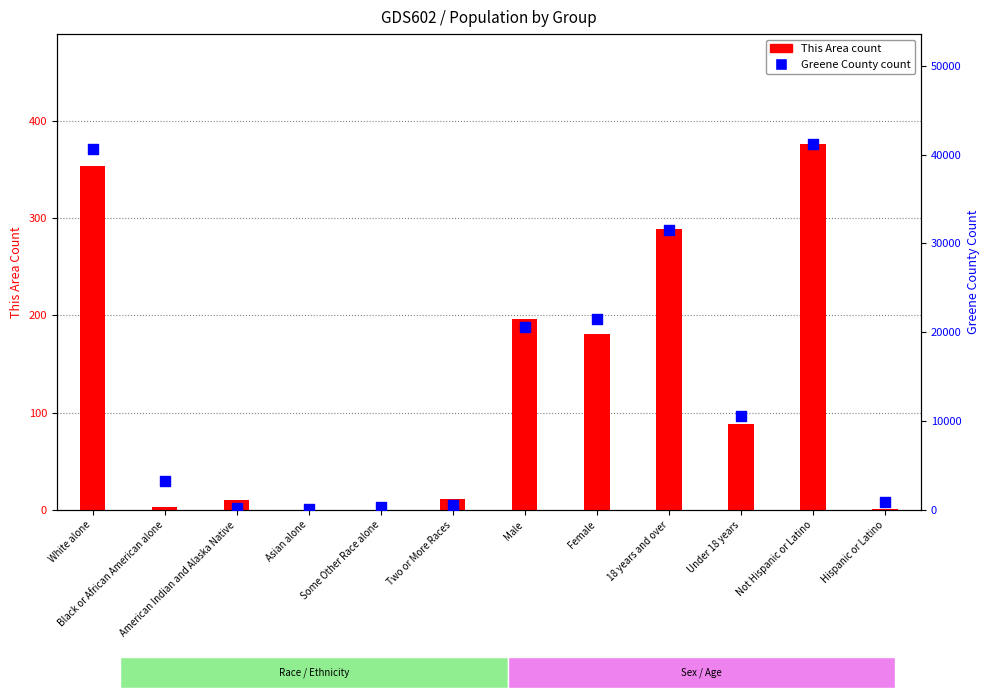

Which series has the largest total across all categories?

Greene County